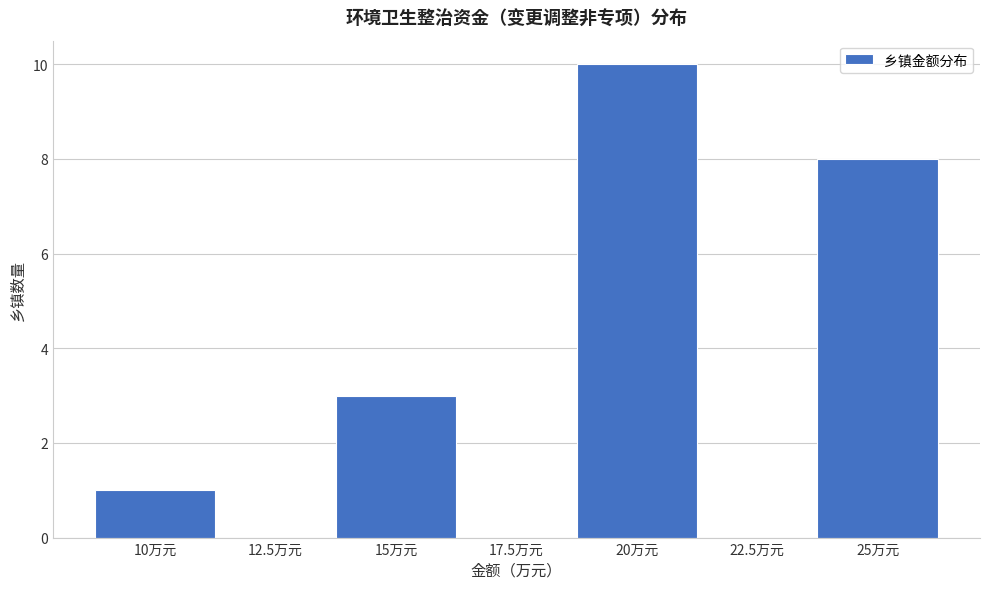

Reading left to right, transcribe all the data shown in this chart.

10万元=1	12.5万元=0	15万元=3	17.5万元=0	20万元=10	22.5万元=0	25万元=8